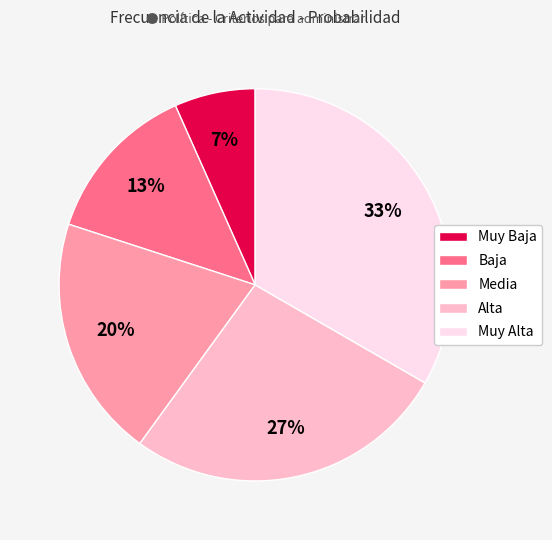

Rank the categories by value from lowest to highest.

Muy Baja, Baja, Media, Alta, Muy Alta